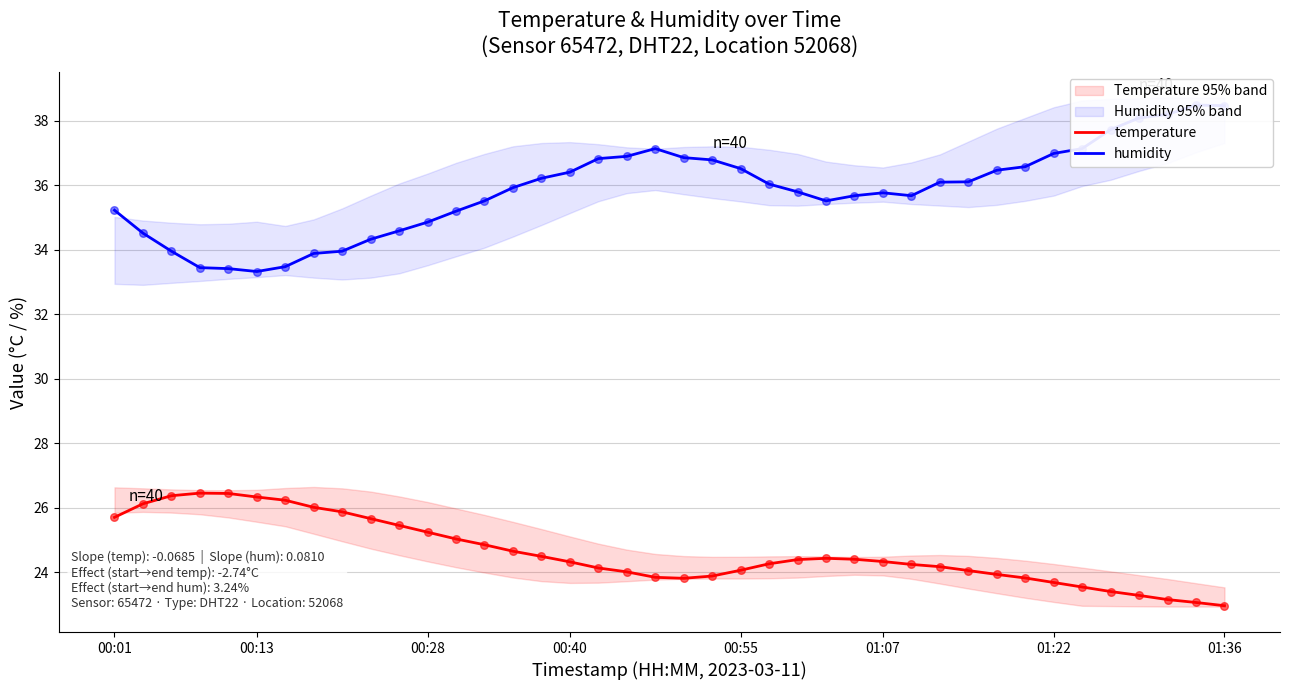

What is the total value across all series at 35?

61.1